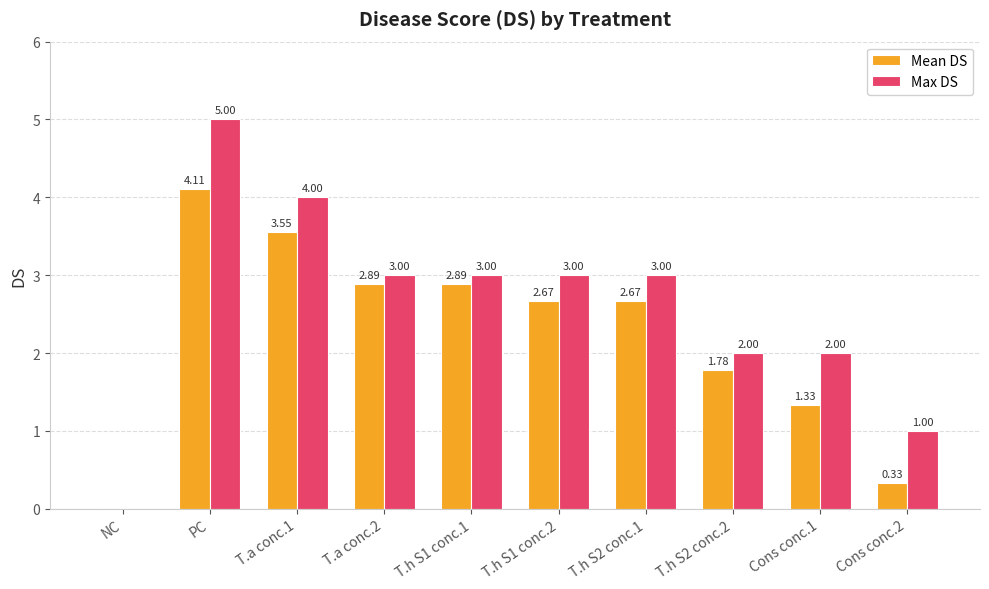

Which category has the highest value across all series?

PC